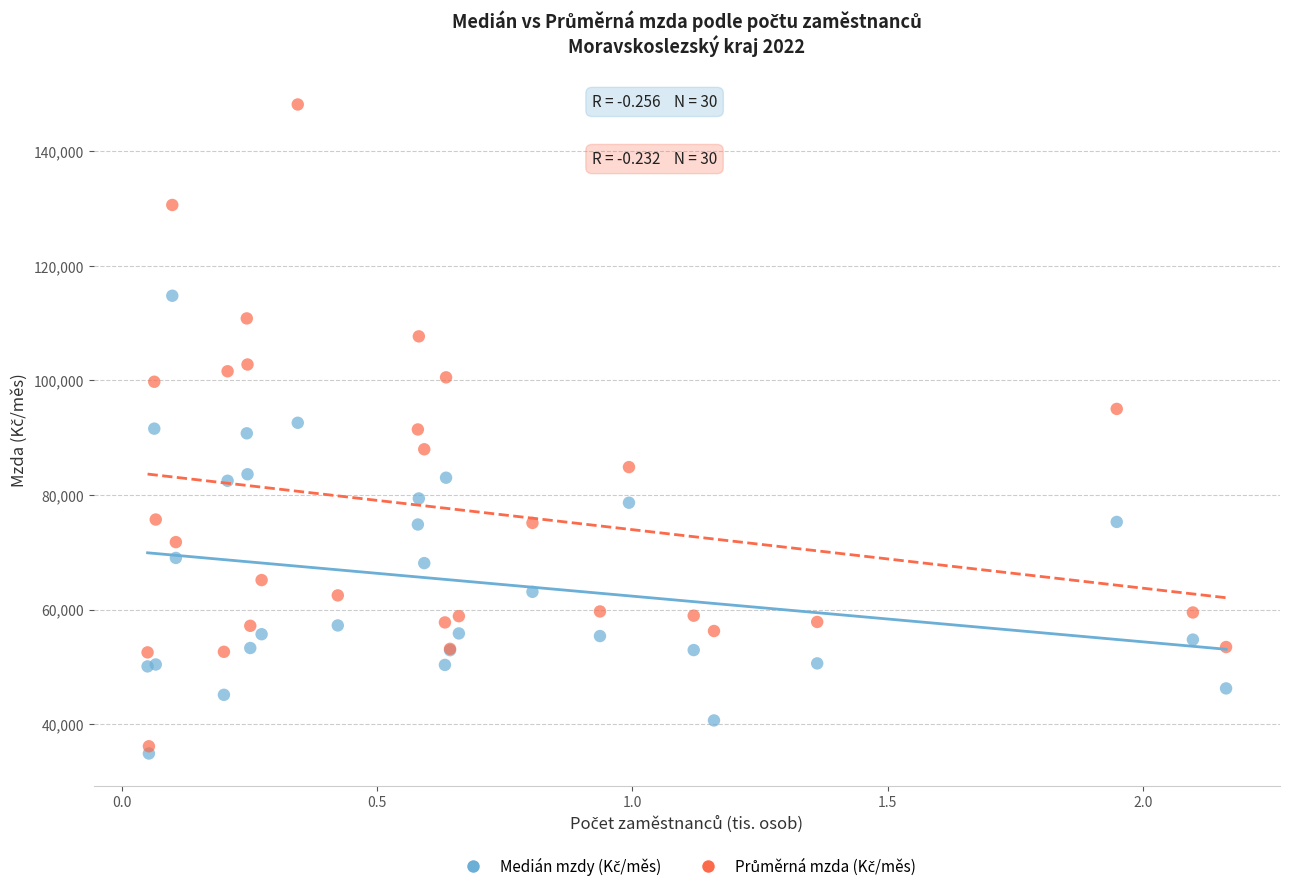

What is the X range (max minus min) for the scatter plot?

2.1